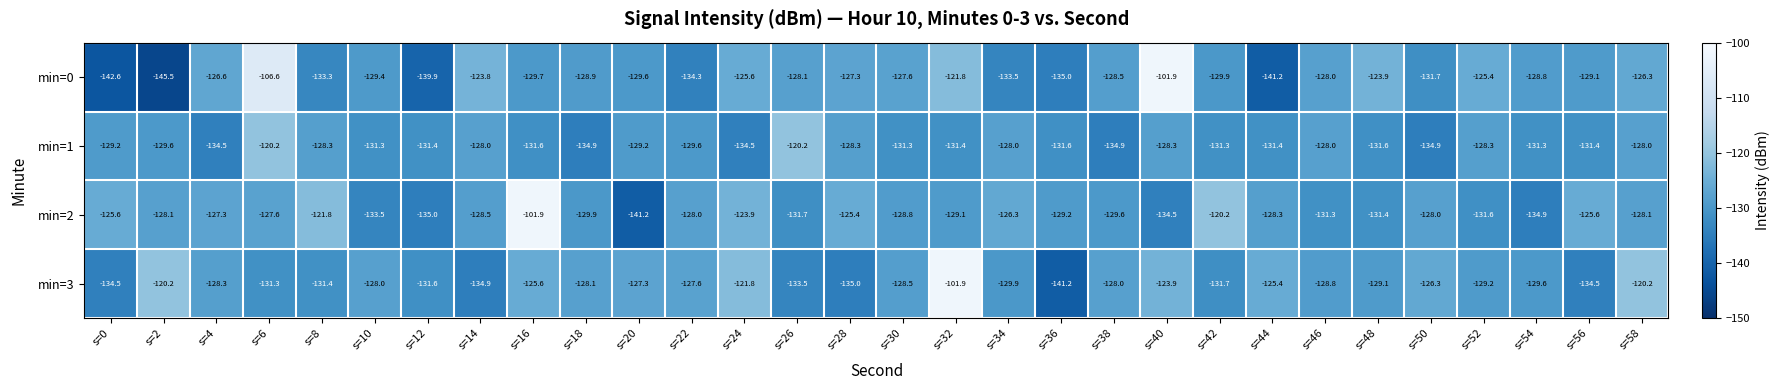

What is the difference between the maximum and minimum values in the min=3 series?

39.3